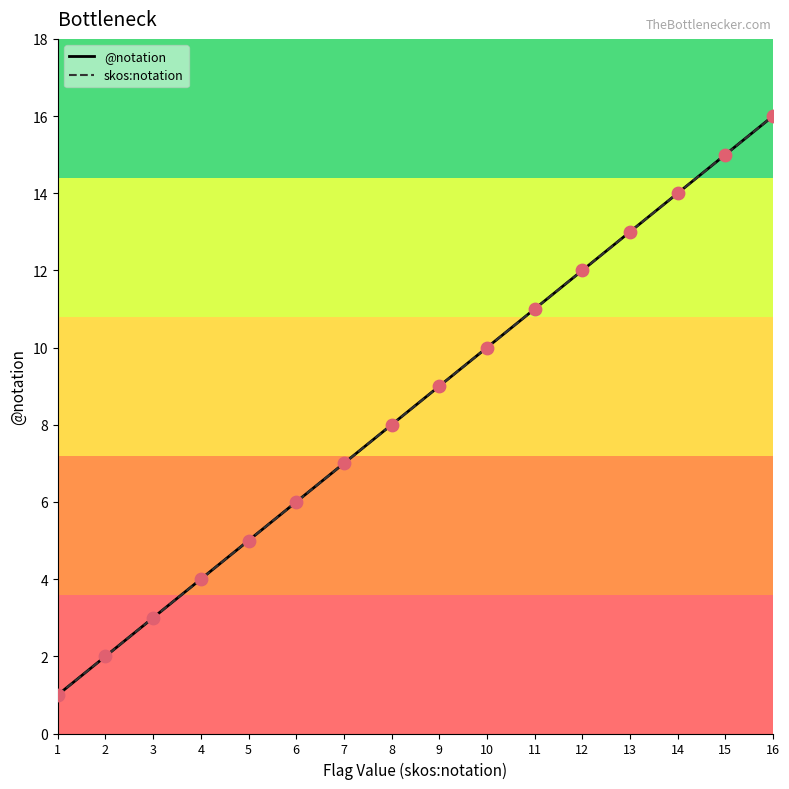

What is the total value across all series at 15?

30